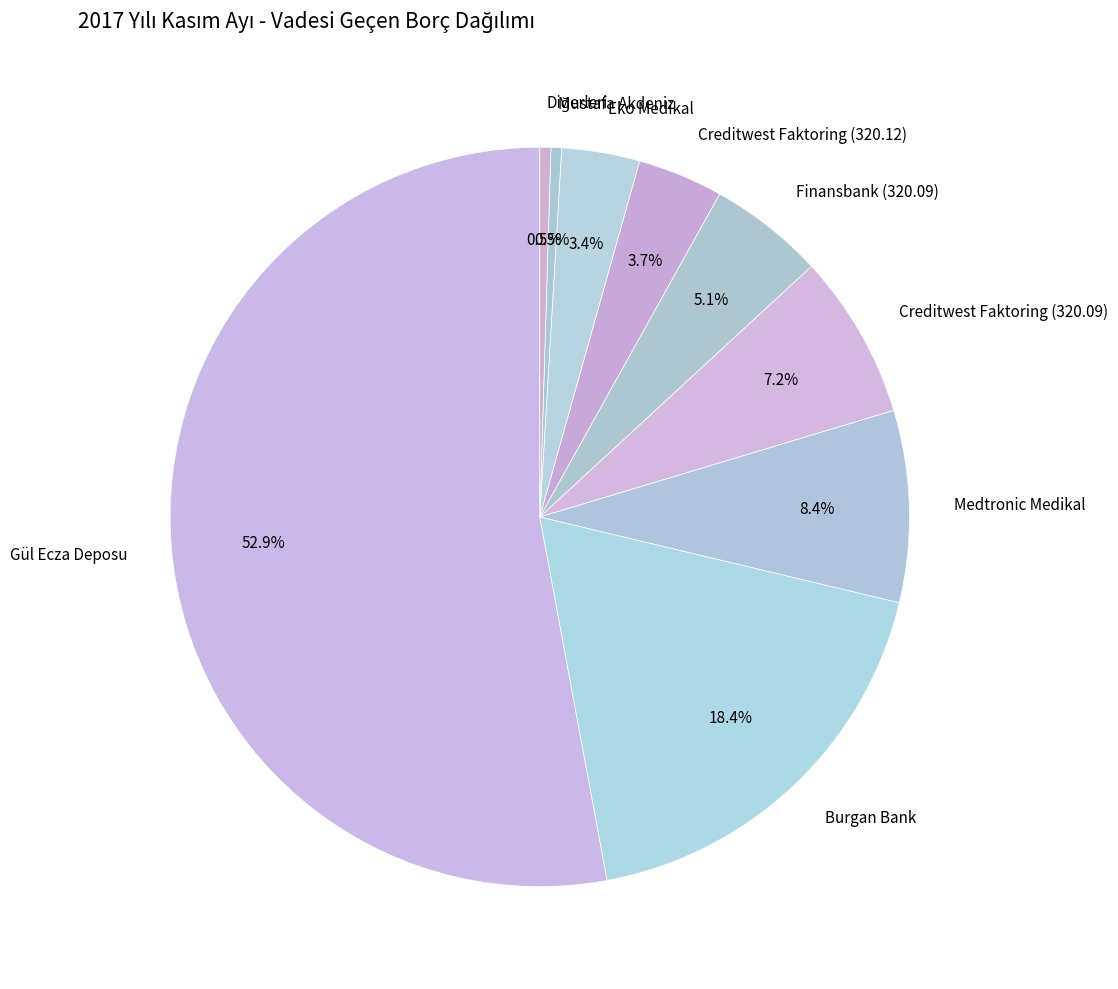

How many segments does this pie chart have?

9